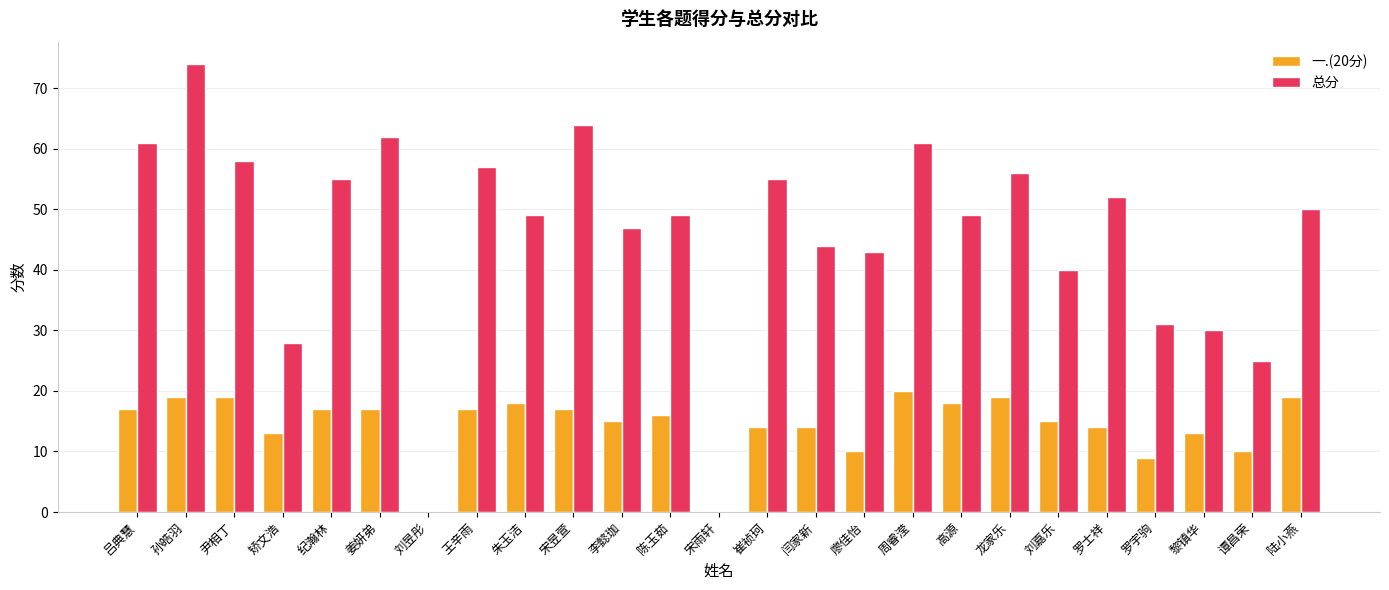

Which series has the widest spread of values?

总分